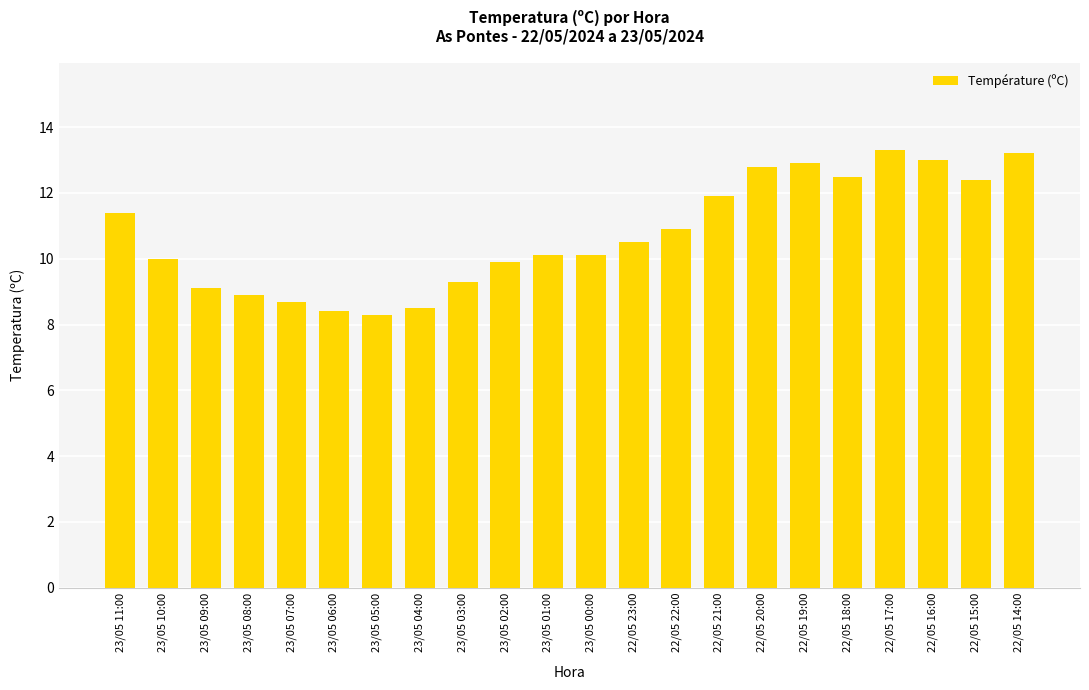

What position from the left is 23/05 01:00?

11